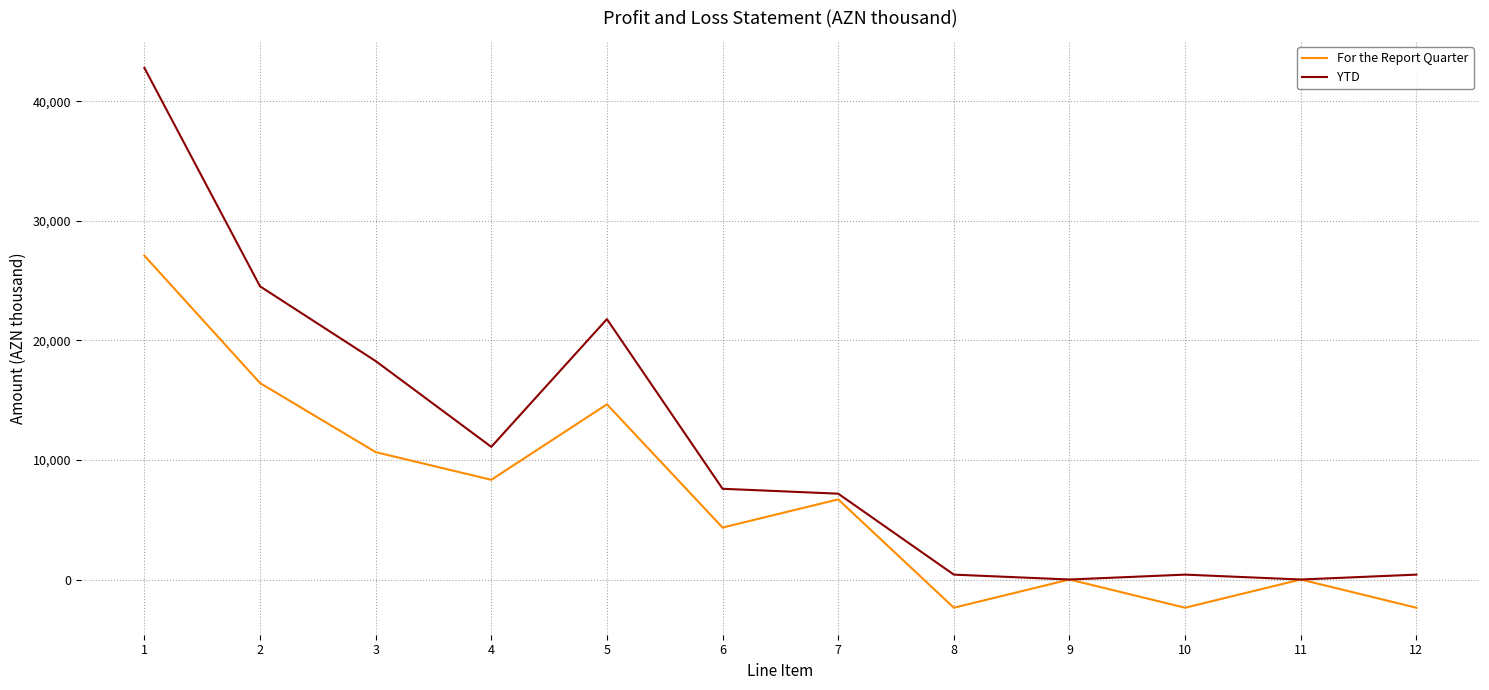

True or false: YTD has more than 0 points higher than both neighbors.

True